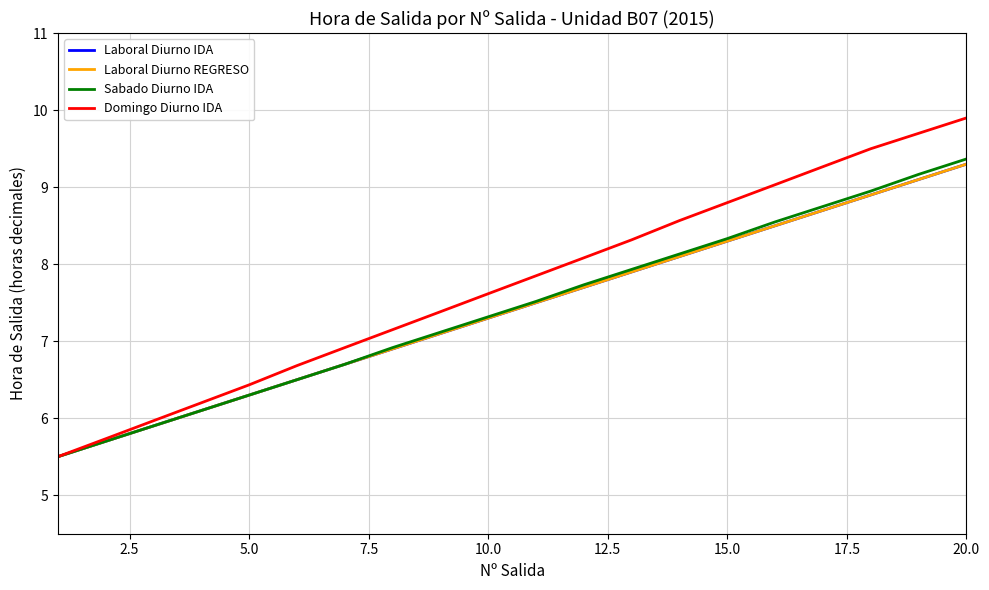

What is the highest value of the Sabado Diurno IDA series?

9.4